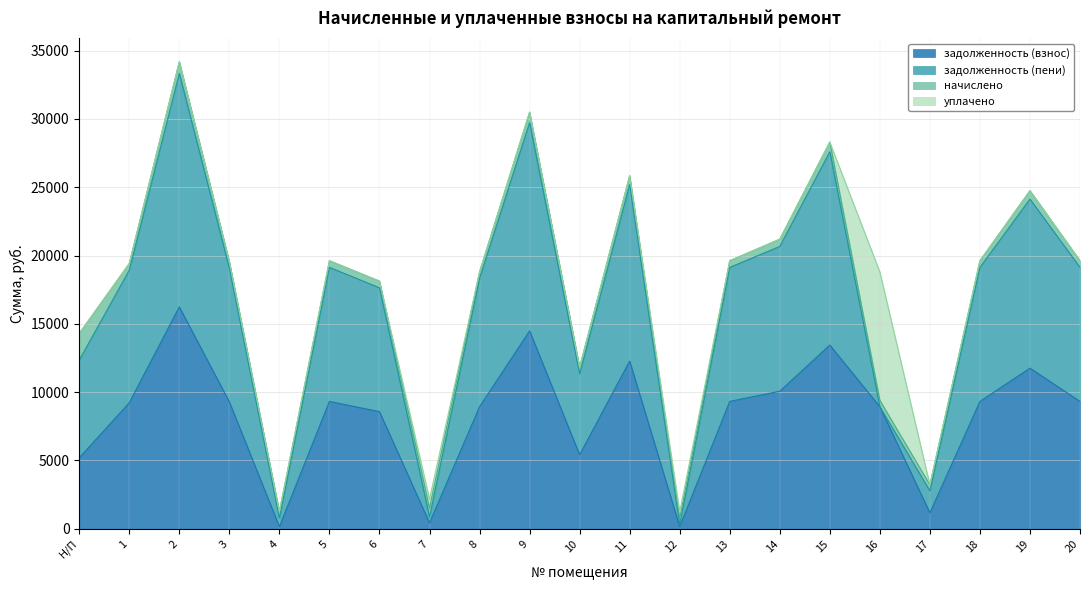

What is the total value across all series at Н/П?

14295.2